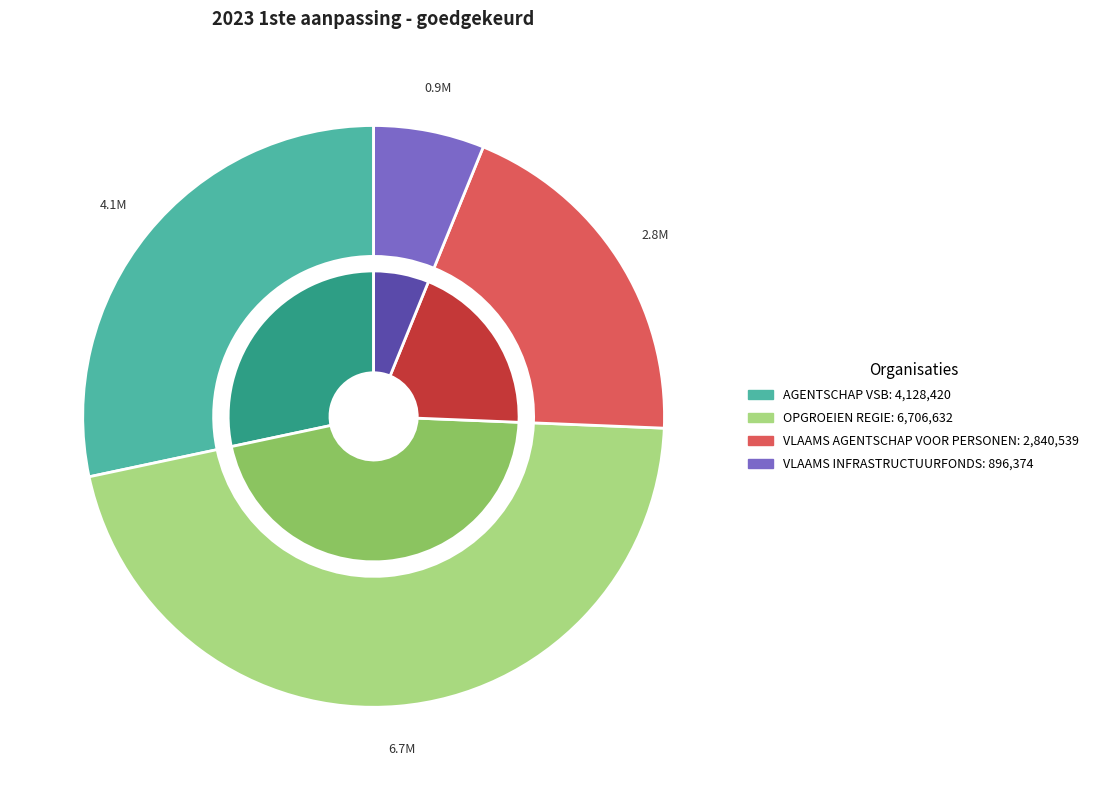

What is the ratio of the value at AGENTSCHAP VLAAMSE SOCIALE BESCHERMING to the value at VLAAMS INFRASTRUCTUURFONDS VOOR PERSOONSGEBONDEN AANGELEGENHEDEN?

4.6